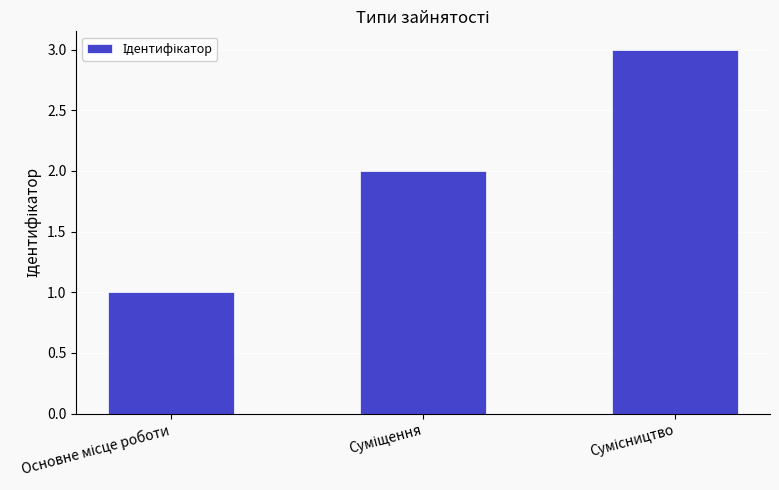

What is the greatest value displayed?

3